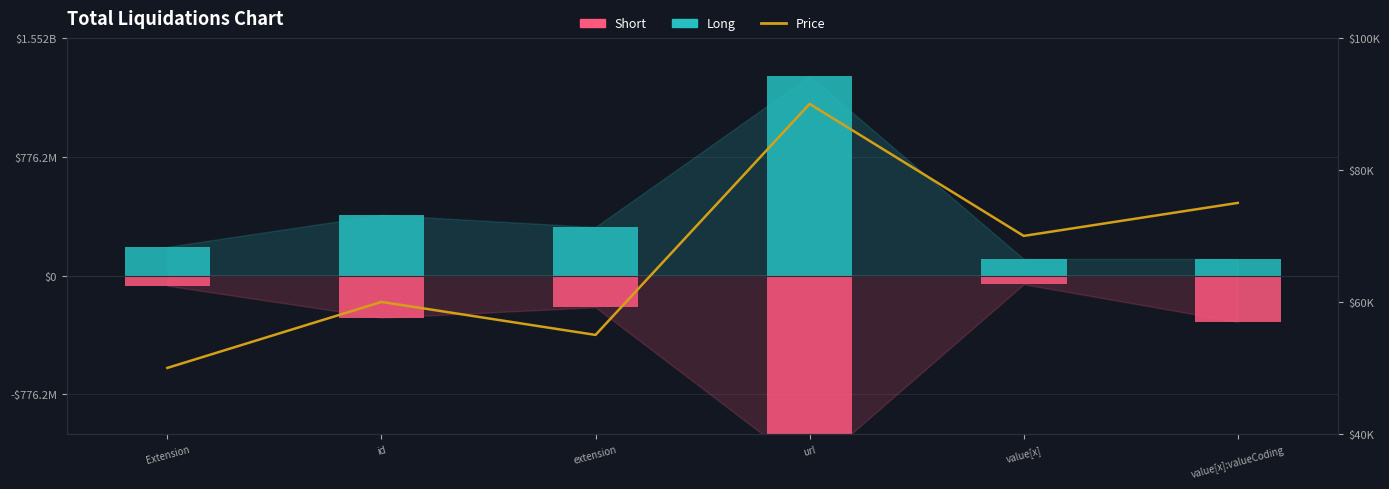

What position from the left is Extension?

1